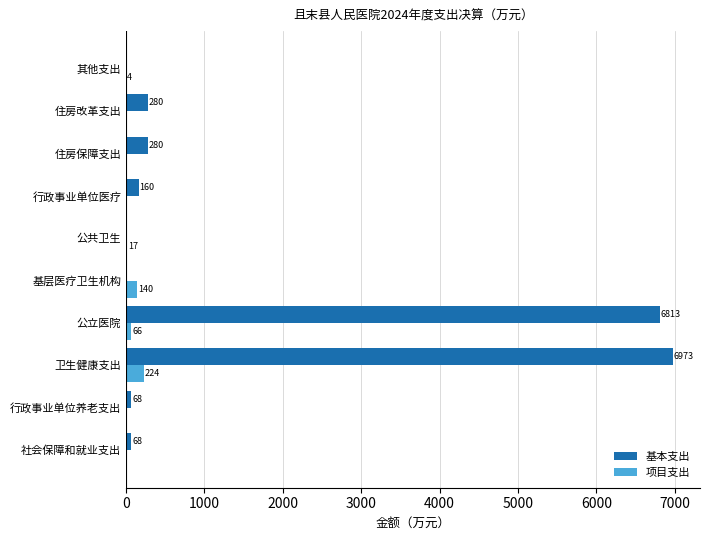

Which label corresponds to the largest value in the chart?

卫生健康支出